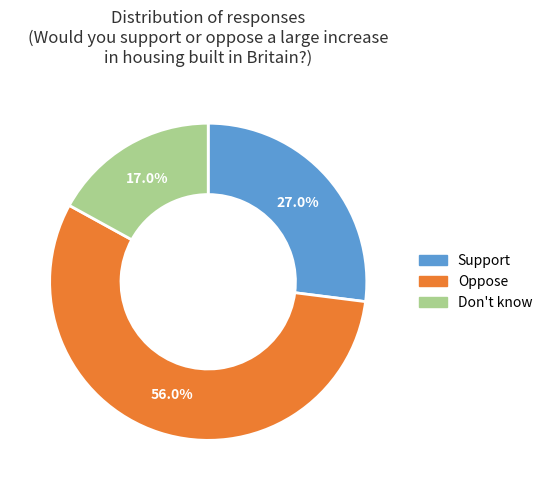

Does Support account for over 50% of the chart?

No